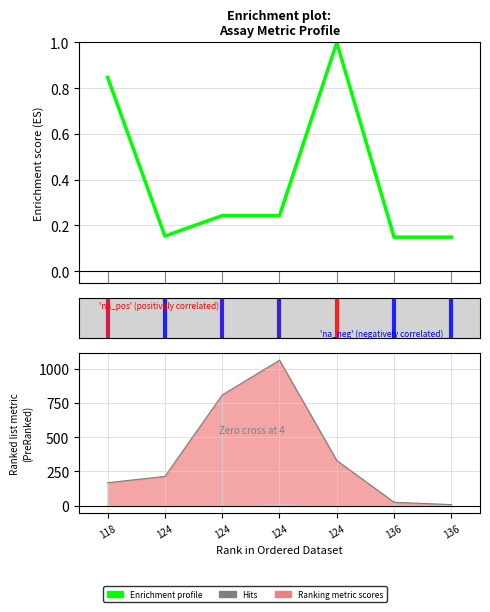

The Enrichment profile series shows 0.1 at 136. True or false?

True